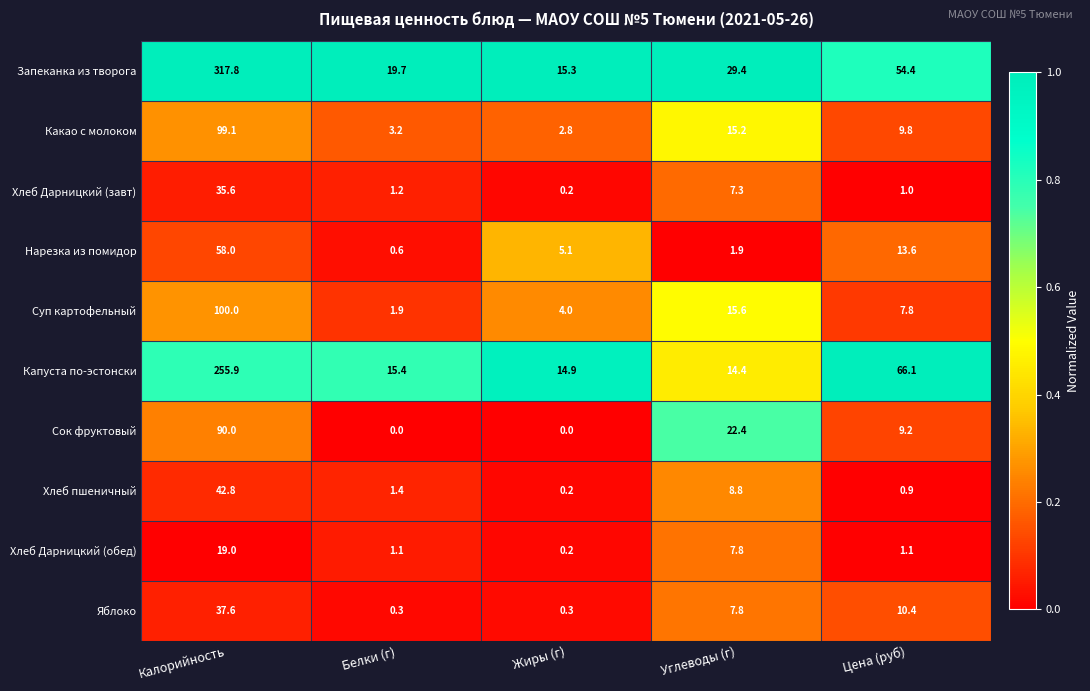

What is the average value of the Какао с молоком series?

26.0